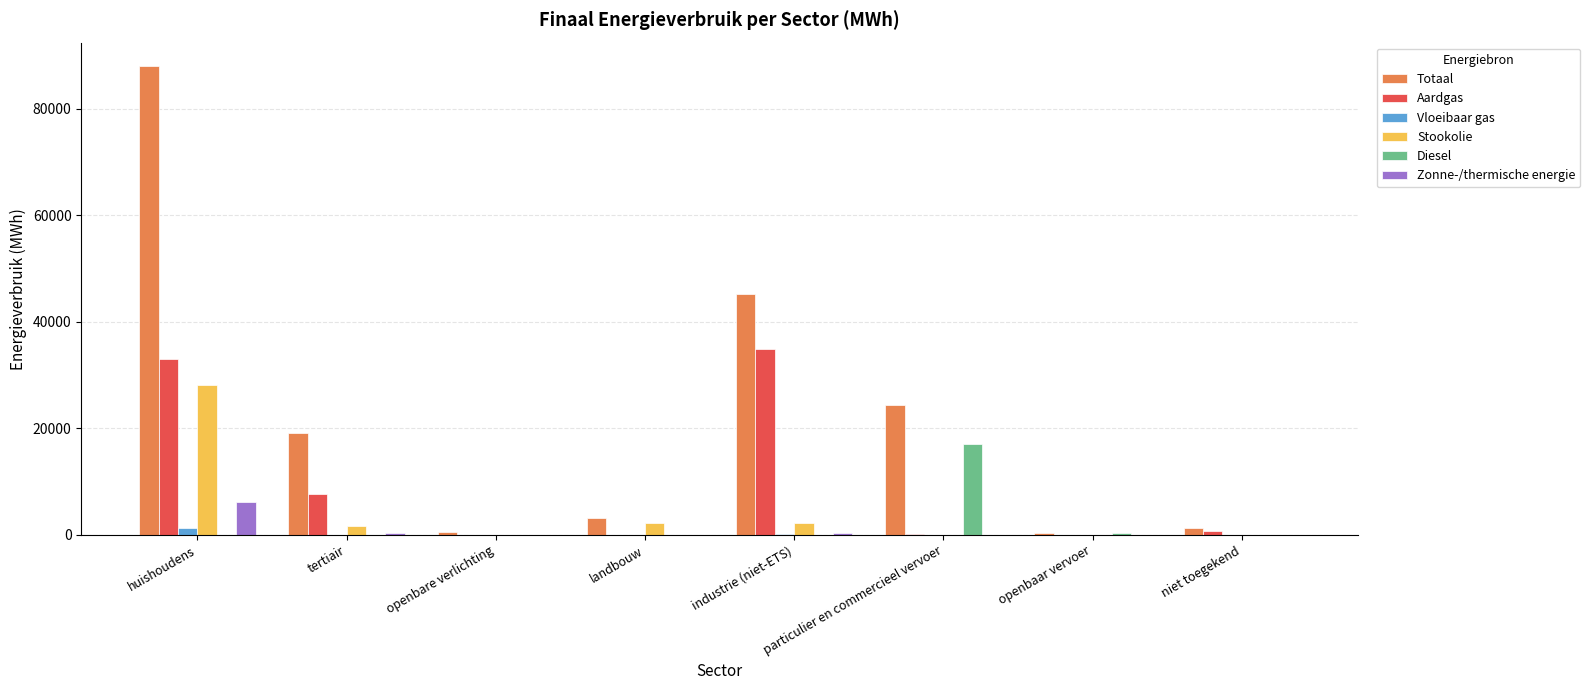

True or false: Zonne-/thermische energie has a value of 0.0 at niet toegekend.

True